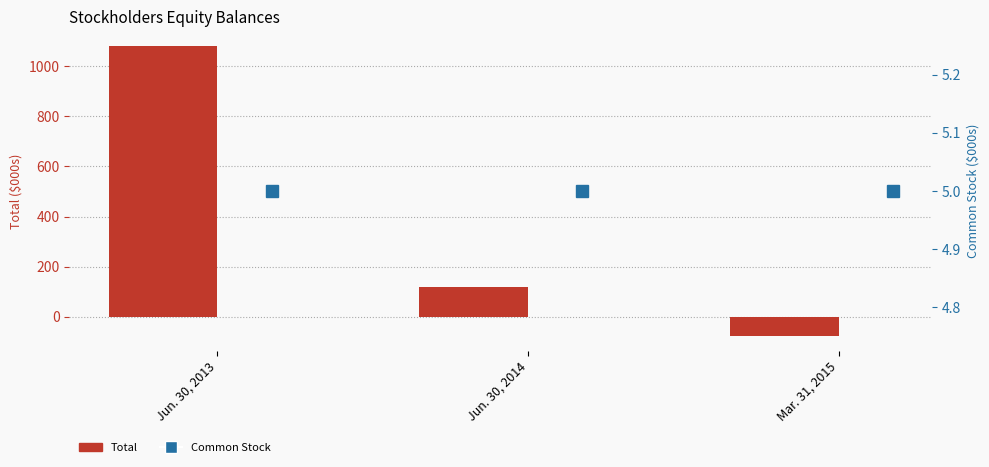

How many values in Total are below zero?

1